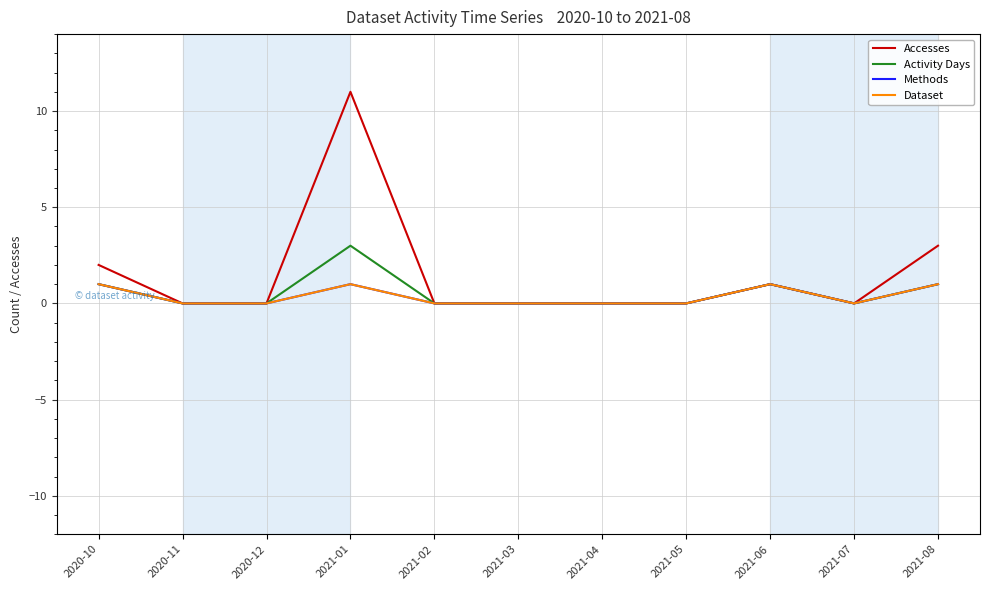

Which series has the largest total across all categories?

Accesses